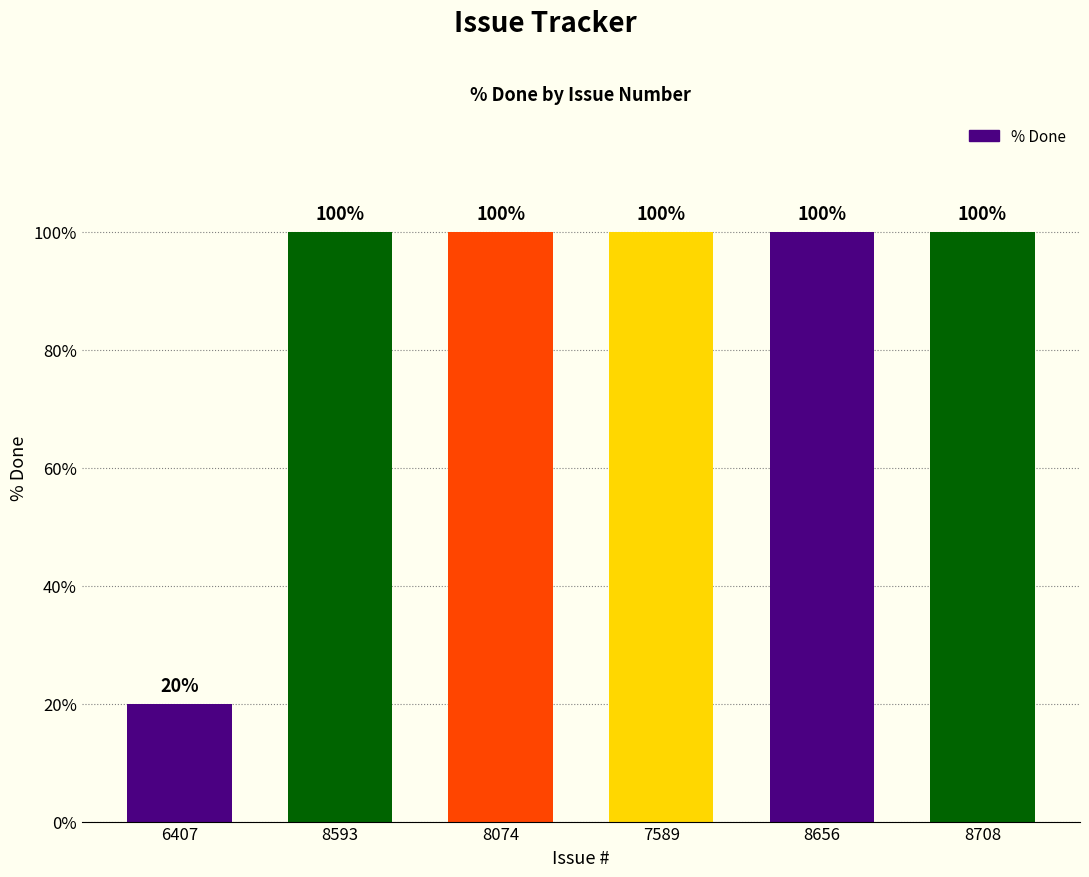

Approximately how many times larger is the value at 8074 compared to 7589?

1.0